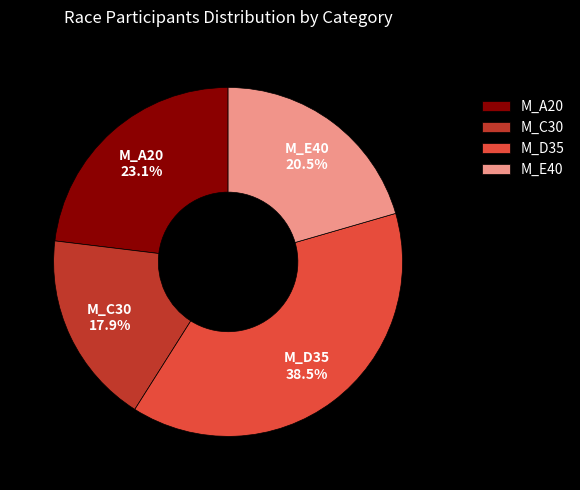

To the nearest percent, what is the combined percentage of M_D35 and M_E40?

59%